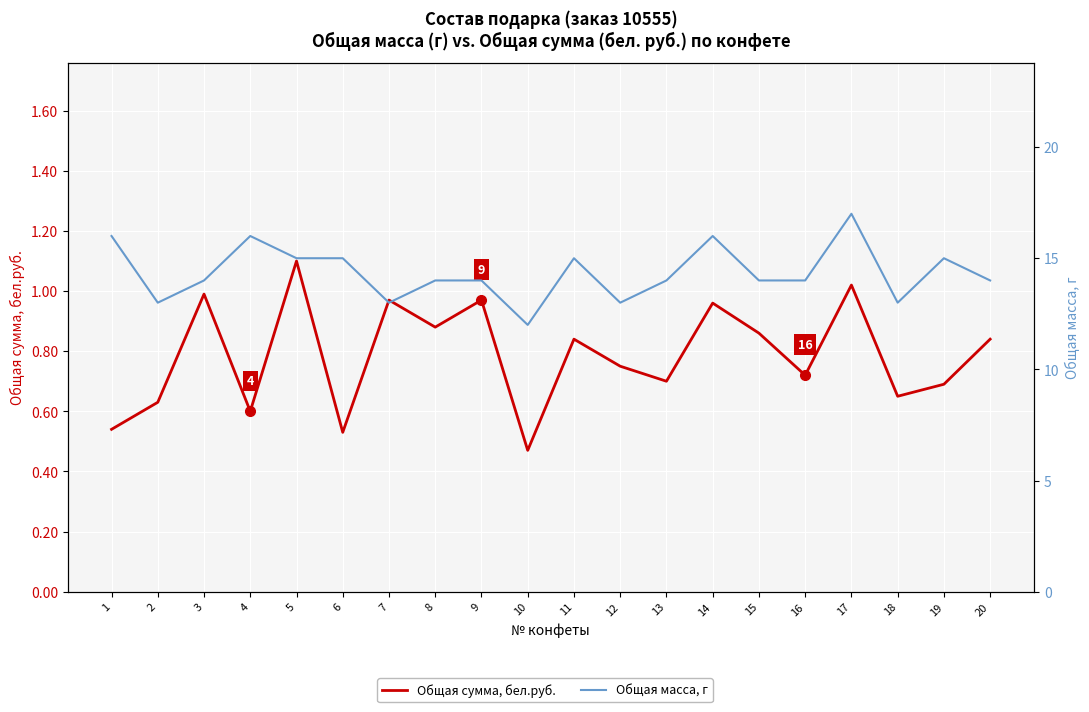

What are all the series names shown in the legend?

Общая сумма, бел.руб., Общая масса, г